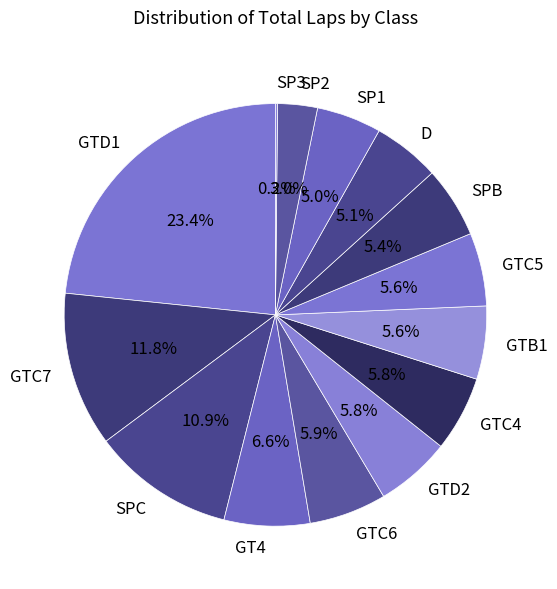

What percentage is NOT represented by GTC7?

88.2%